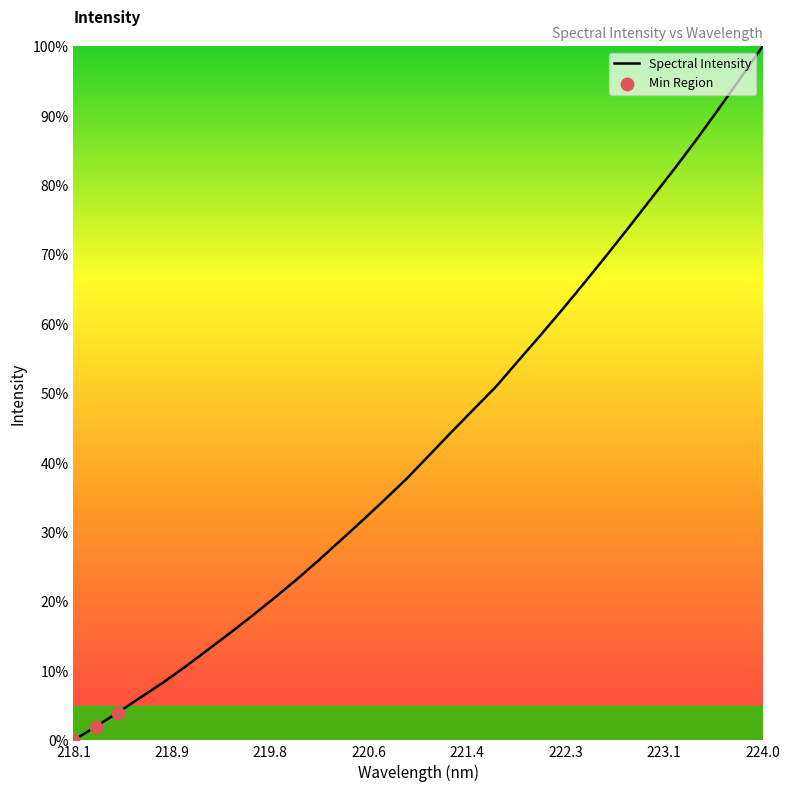

What is the difference between the maximum and minimum values?

100.0